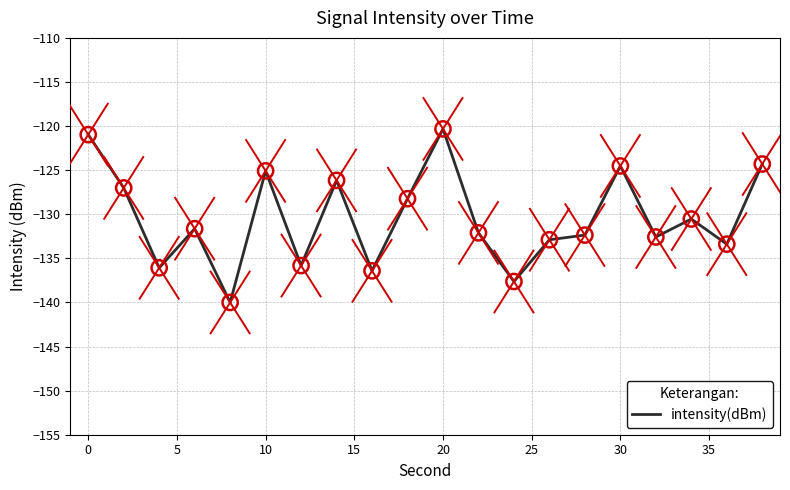

What is the maximum value shown in the chart?

-120.3